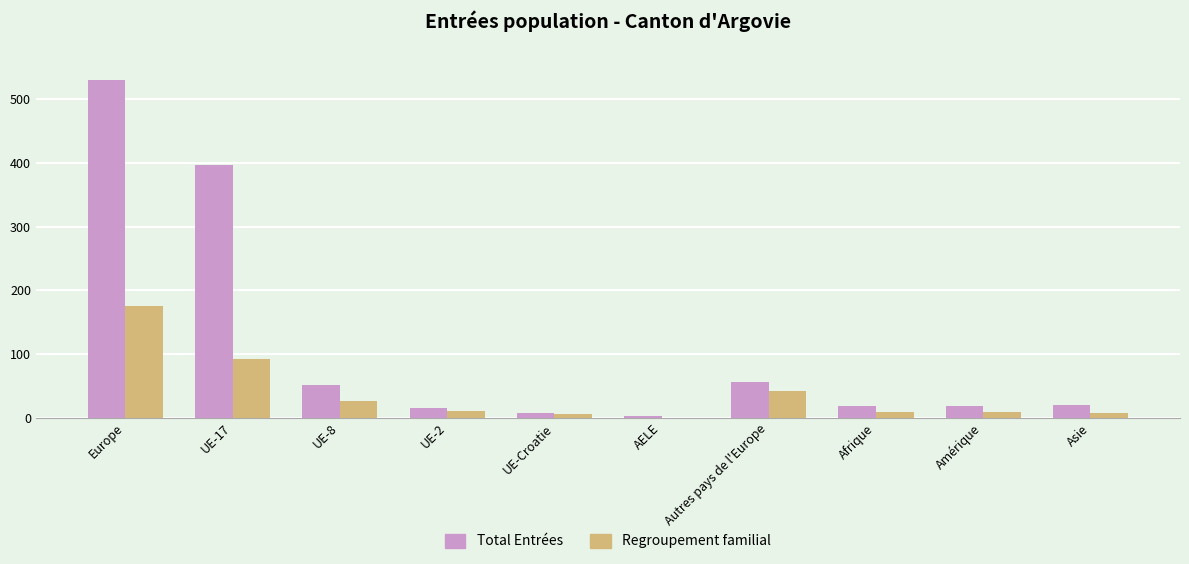

Are the bars grouped side by side (vs. stacked)?

Yes